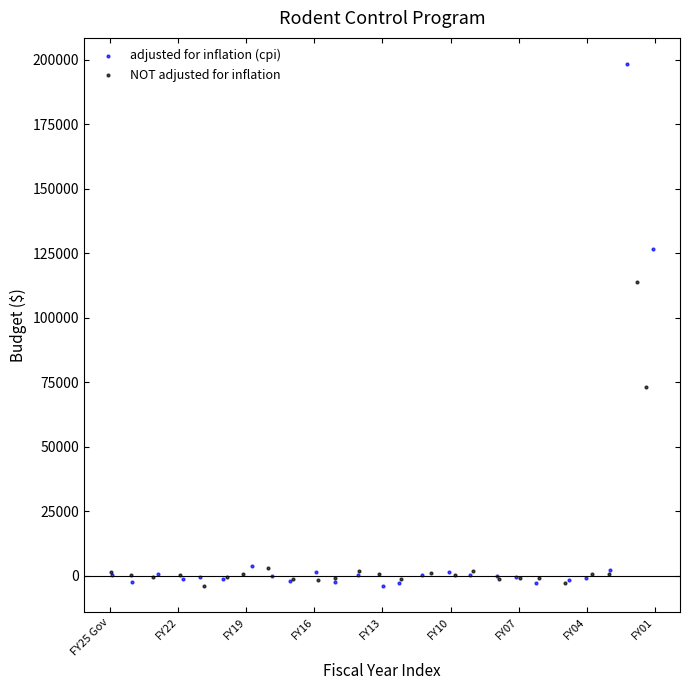

Which series contains the highest Y value?

adjusted for inflation (cpi)